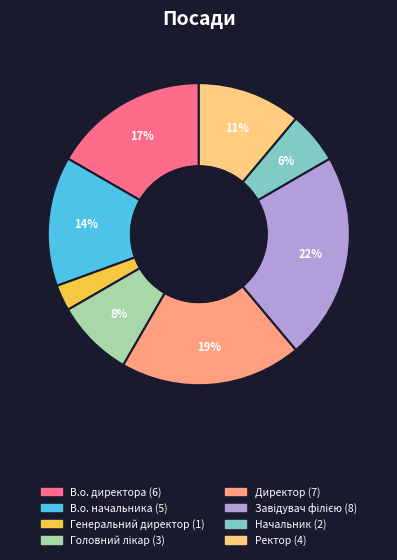

How many slices are in this pie chart?

8